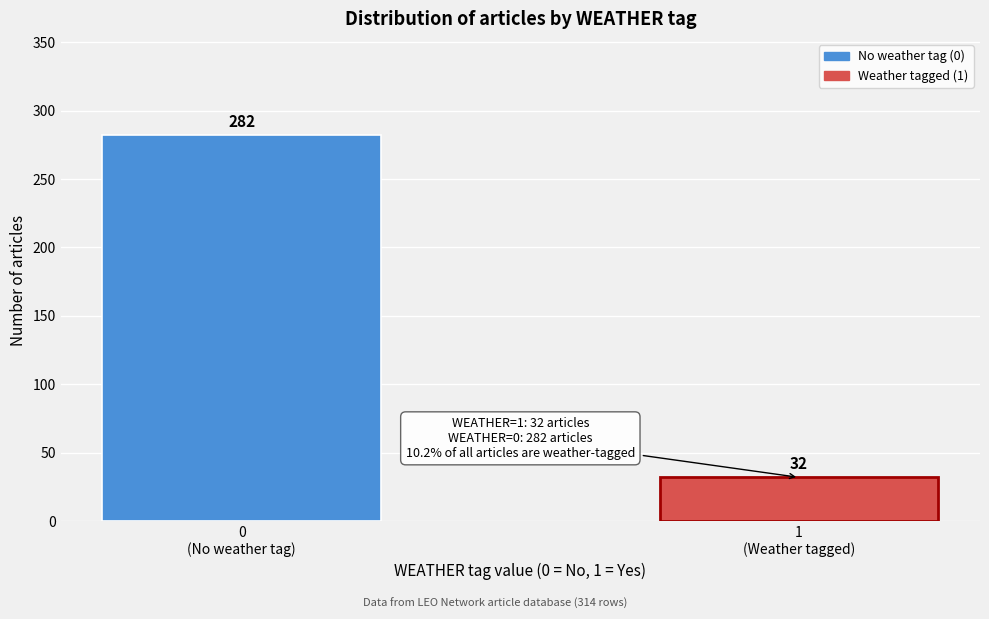

Reading left to right, extract all data points from this chart.

282	32